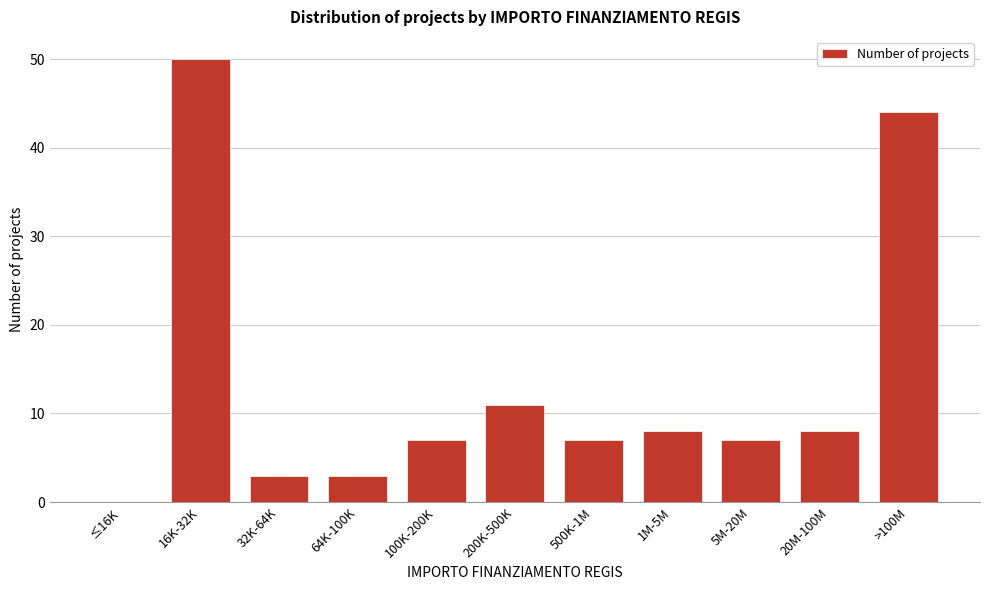

Reading left to right, list all the values displayed in this chart.

≤16K=0	16K-32K=50	32K-64K=3	64K-100K=3	100K-200K=7	200K-500K=11	500K-1M=7	1M-5M=8	5M-20M=7	20M-100M=8	>100M=44